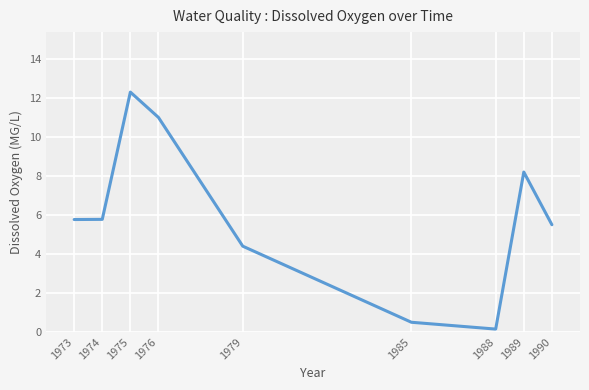

What is the change in value from 1975 to 1989?

-4.1